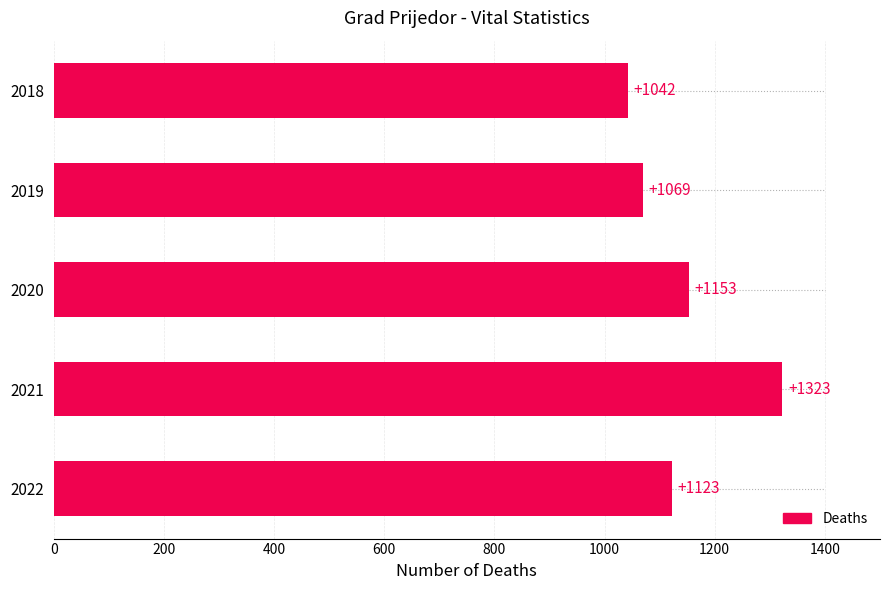

How many data points are less than 1123?

2